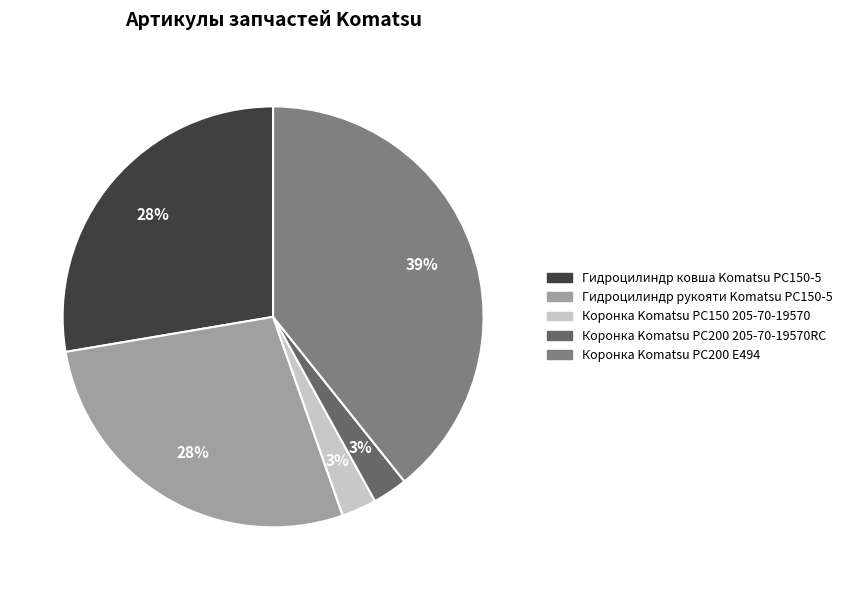

Which category has the biggest portion of the pie?

Коронка Komatsu PC200 E494